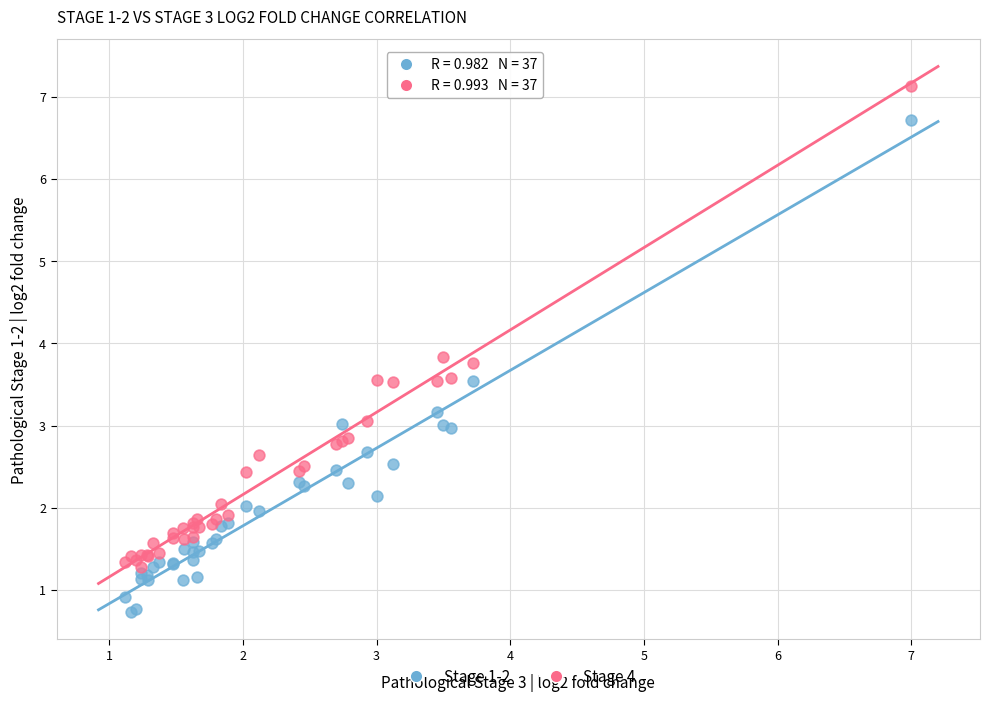

Which series reaches the maximum Y coordinate?

Stage 4